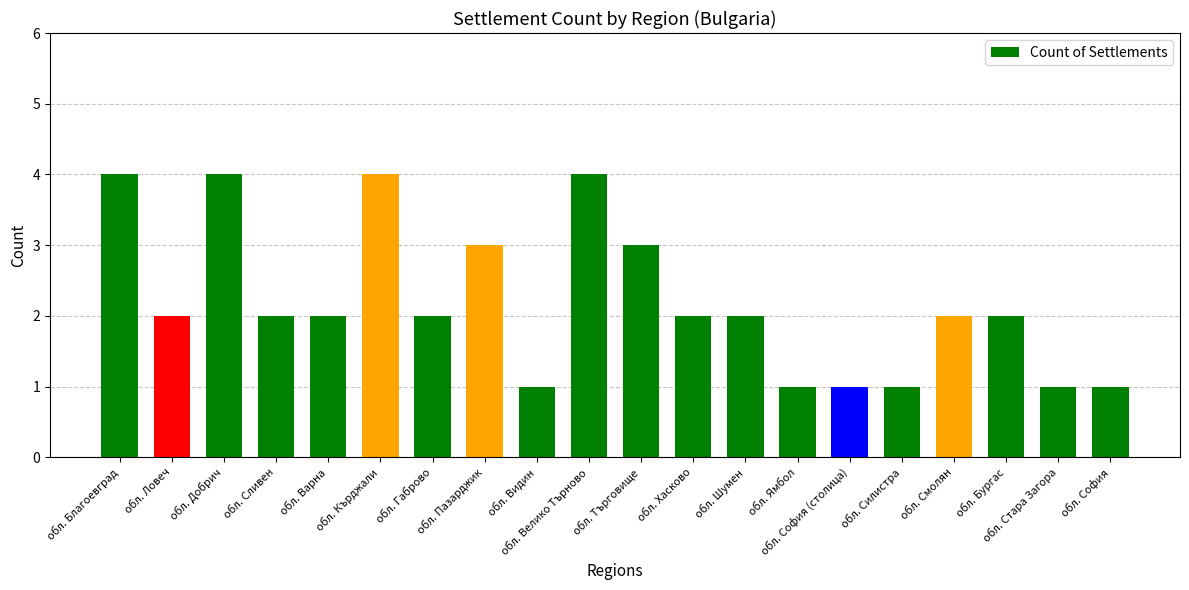

What is the sum of the values at обл. Благоевград and обл. Варна?

6